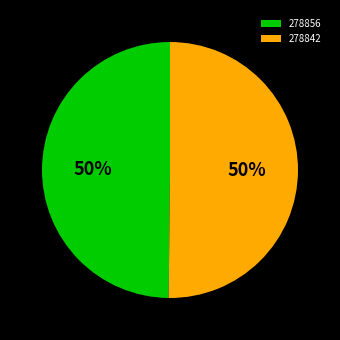

Approximately how many times larger is the value at 278856 compared to 278842?

1.0